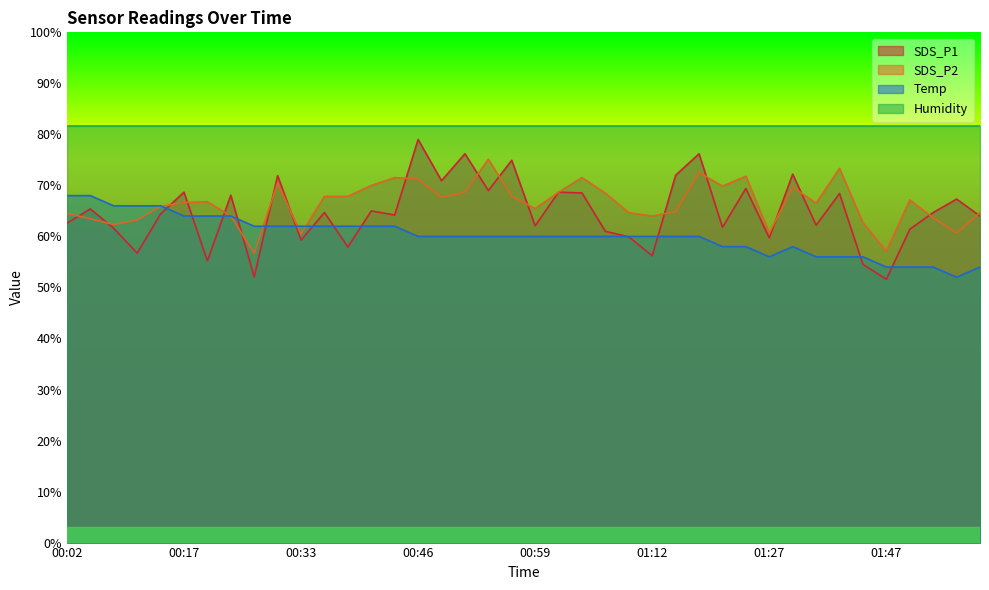

True or false: Humidity has a value of 81.7 at 00:17.

True